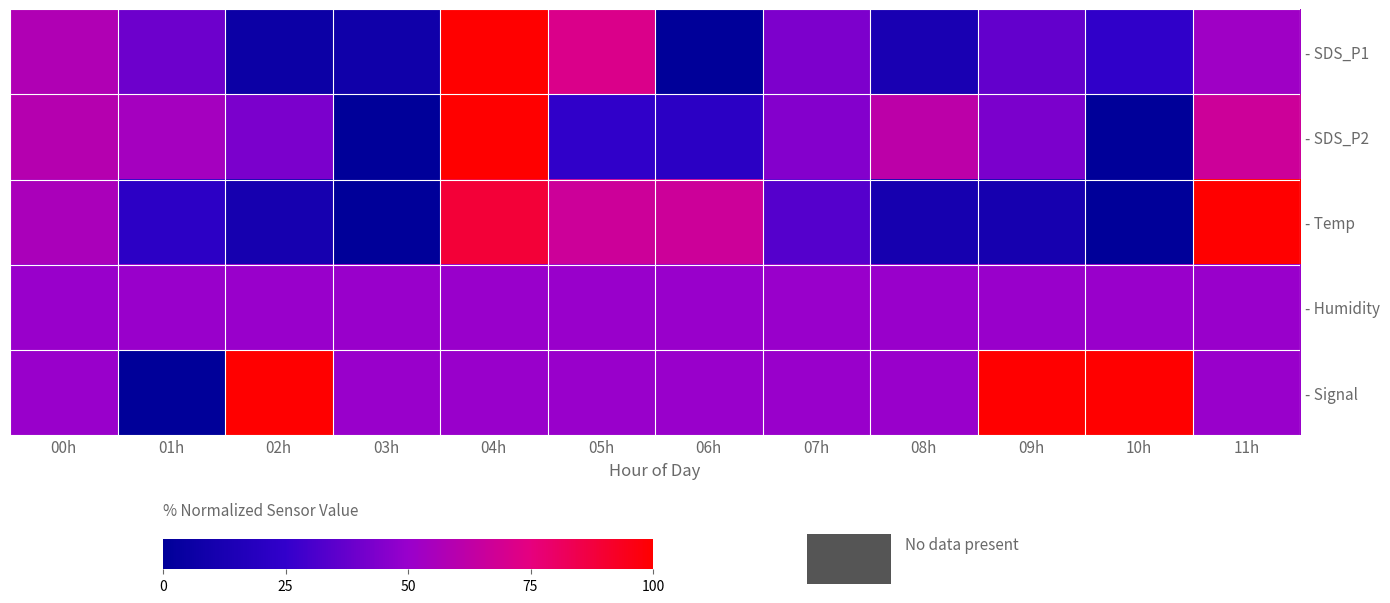

At how many categories does at least one series exceed 96?

5